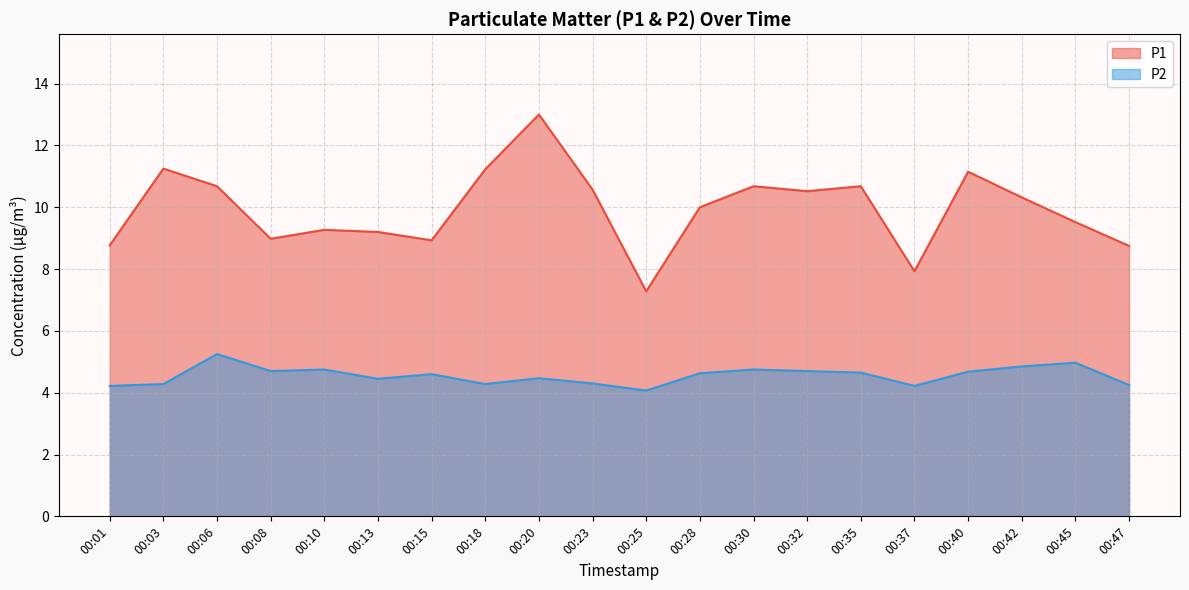

Reading left to right, transcribe all the data shown in this chart.

P1: 00:01=8.8	00:03=11.2	00:06=10.7	00:08=9.0	00:10=9.3	00:13=9.2	00:15=8.9	00:18=11.2	00:20=13.0	00:23=10.6	00:25=7.3	00:28=10.0	00:30=10.7	00:32=10.5	00:35=10.7	00:37=7.9	00:40=11.2	00:42=10.3	00:45=9.5	00:47=8.8
P2: 00:01=4.2	00:03=4.3	00:06=5.2	00:08=4.7	00:10=4.8	00:13=4.5	00:15=4.6	00:18=4.3	00:20=4.5	00:23=4.3	00:25=4.1	00:28=4.6	00:30=4.8	00:32=4.7	00:35=4.7	00:37=4.2	00:40=4.7	00:42=4.8	00:45=5.0	00:47=4.2